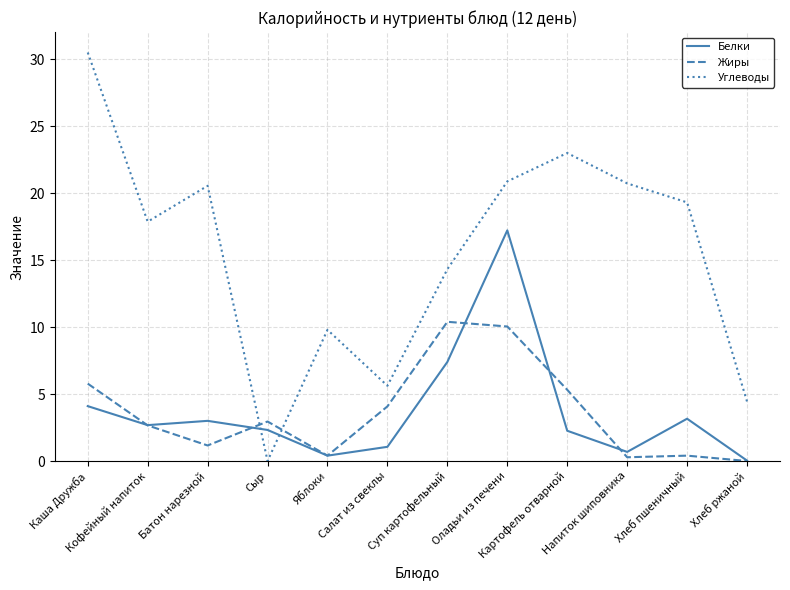

What are all the series names shown in the legend?

Белки, Жиры, Углеводы